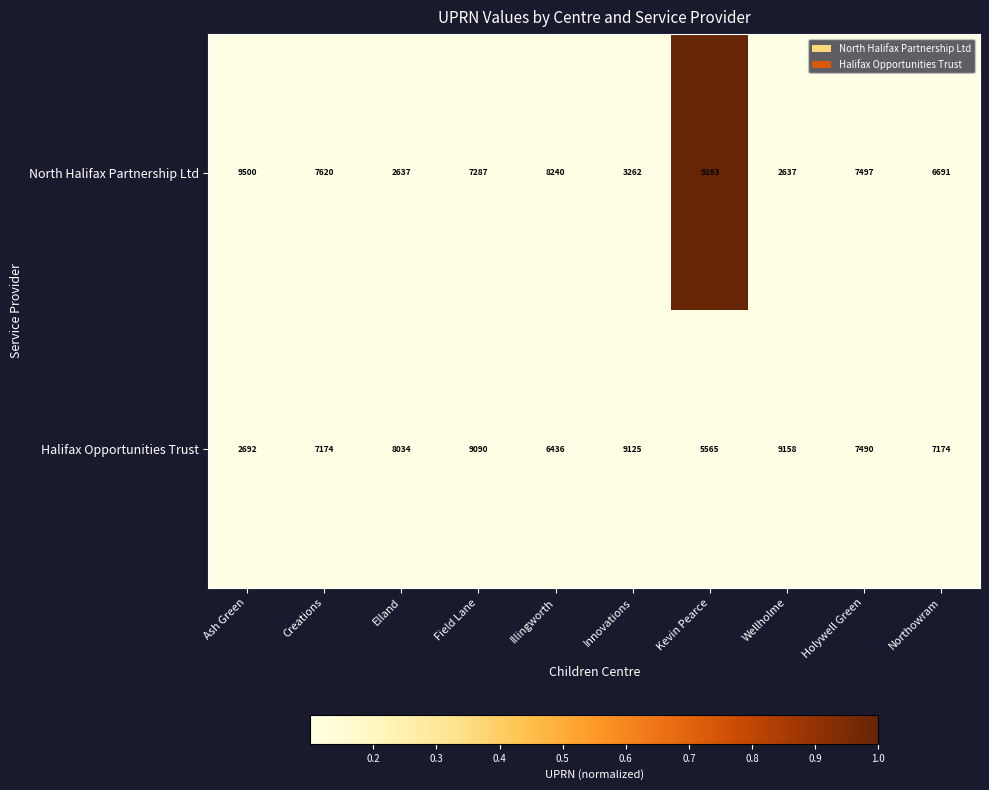

Which series has the largest total across all categories?

Halifax Opportunities Trust